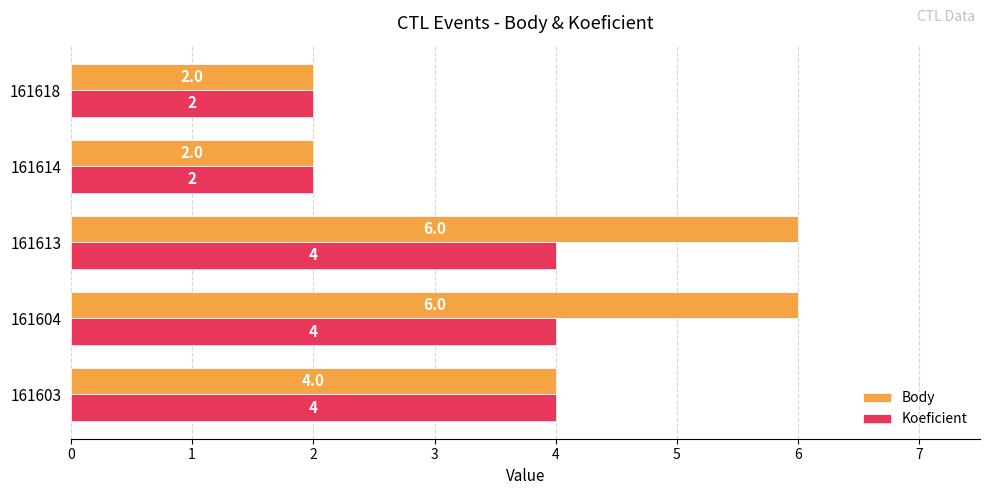

Rank the series by their average value, from highest to lowest.

Body, Koeficient